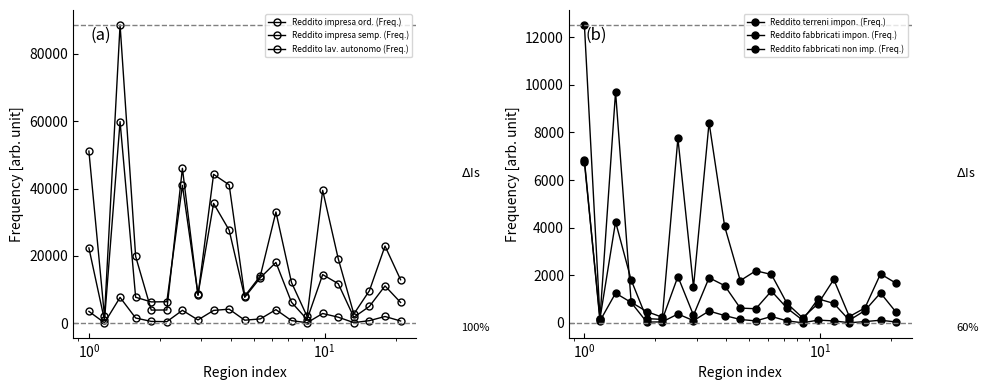

True or false: Reddito fabbricati non imp. (Freq.) and Reddito impresa ord. (Freq.) intersect in this chart.

False